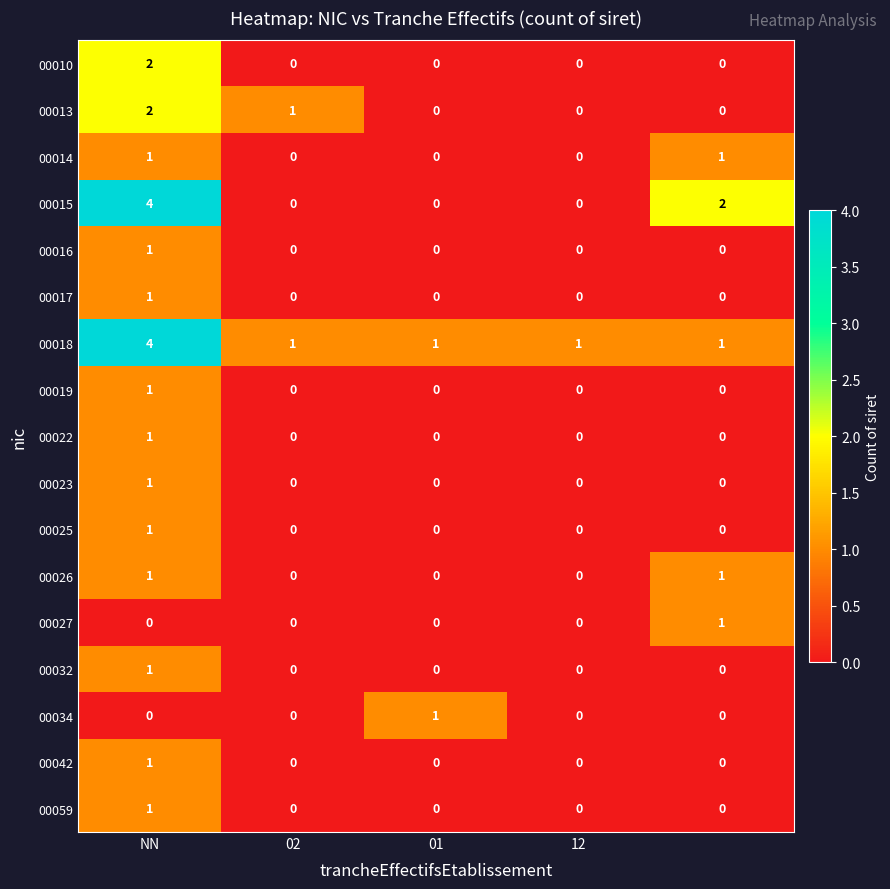

Count the 00032 values in the range 0 to 1.

5